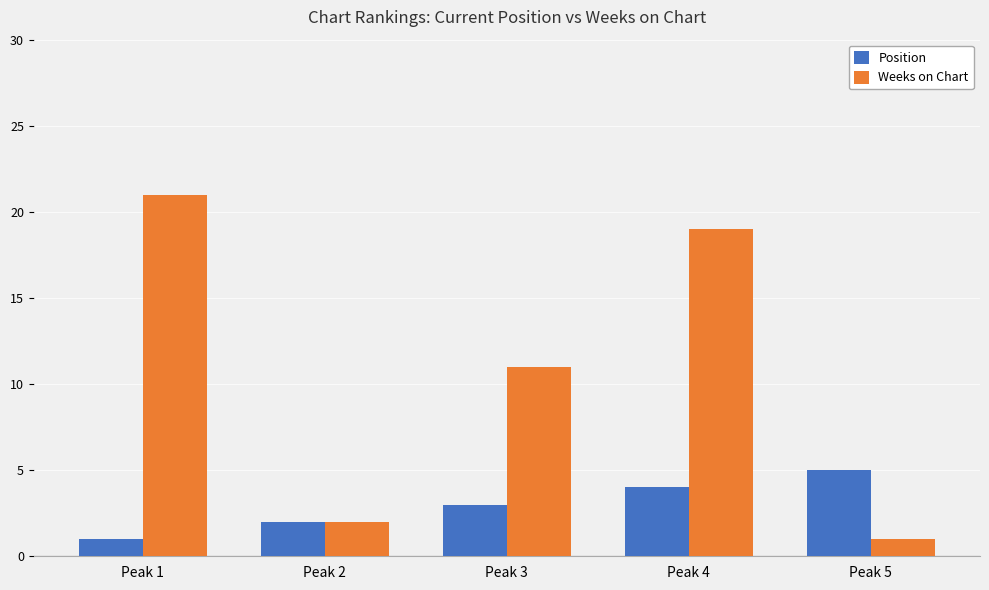

Reading left to right, extract all data points from this chart.

Position: Peak 1=1	Peak 2=2	Peak 3=3	Peak 4=4	Peak 5=5
Weeks on Chart: Peak 1=21	Peak 2=2	Peak 3=11	Peak 4=19	Peak 5=1